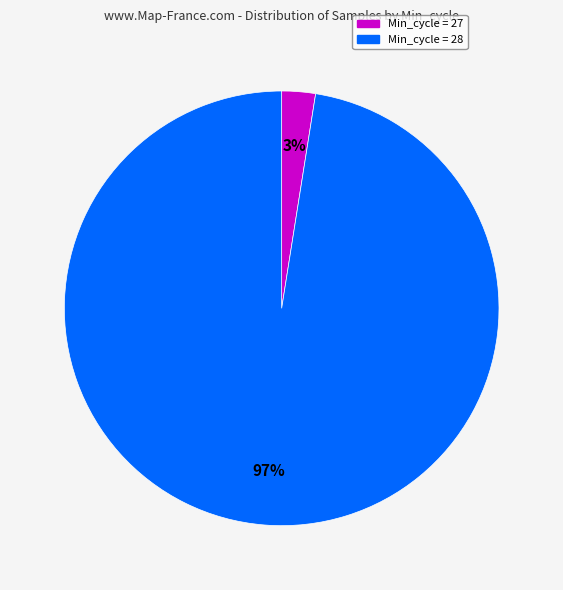

To the nearest percent, what is the average slice percentage?

50%